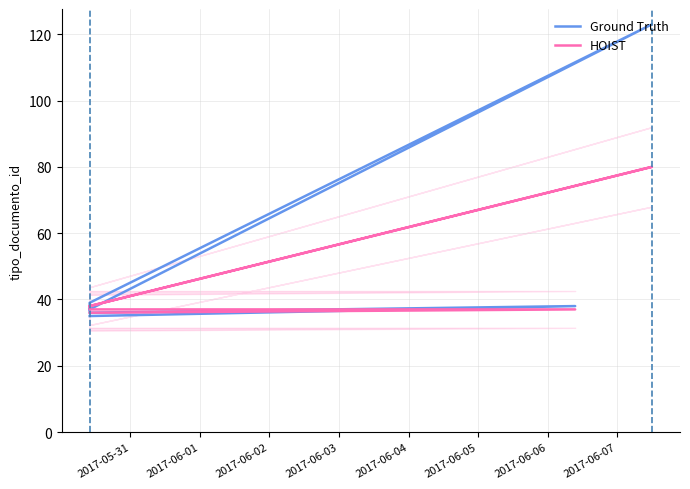

Read the HOIST value at 2017-06-05, to the nearest 5.

40